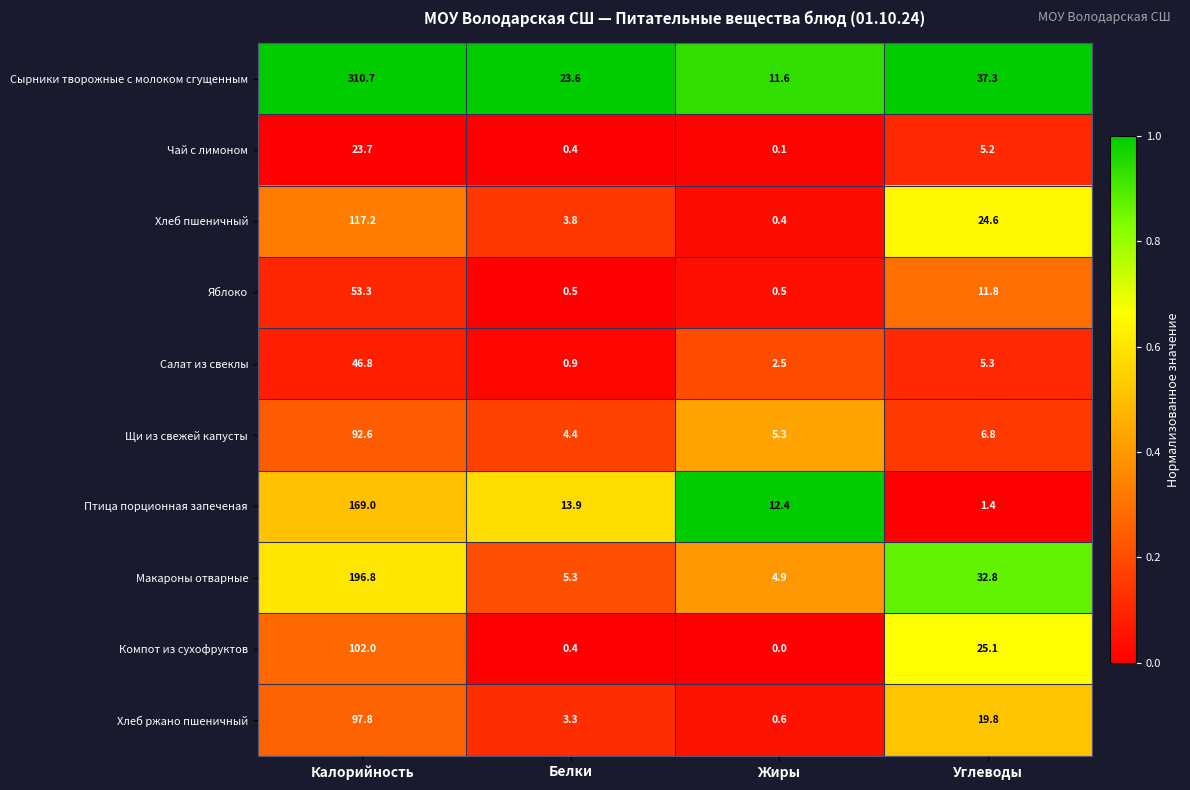

Rank the series by their maximum value, from lowest to highest.

Чай с лимоном, Салат из свеклы, Яблоко, Щи из свежей капусты, Хлеб ржано пшеничный, Компот из сухофруктов, Хлеб пшеничный, Птица порционная запеченая, Макароны отварные, Сырники творожные с молоком сгущенным